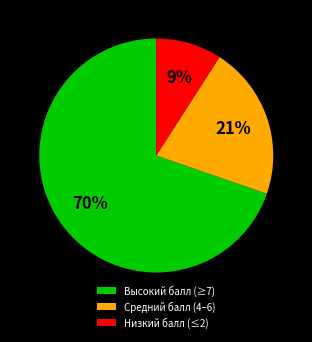

Is the sum of Низкий балл (≤2) and Средний балл (4–6) greater than half?

No